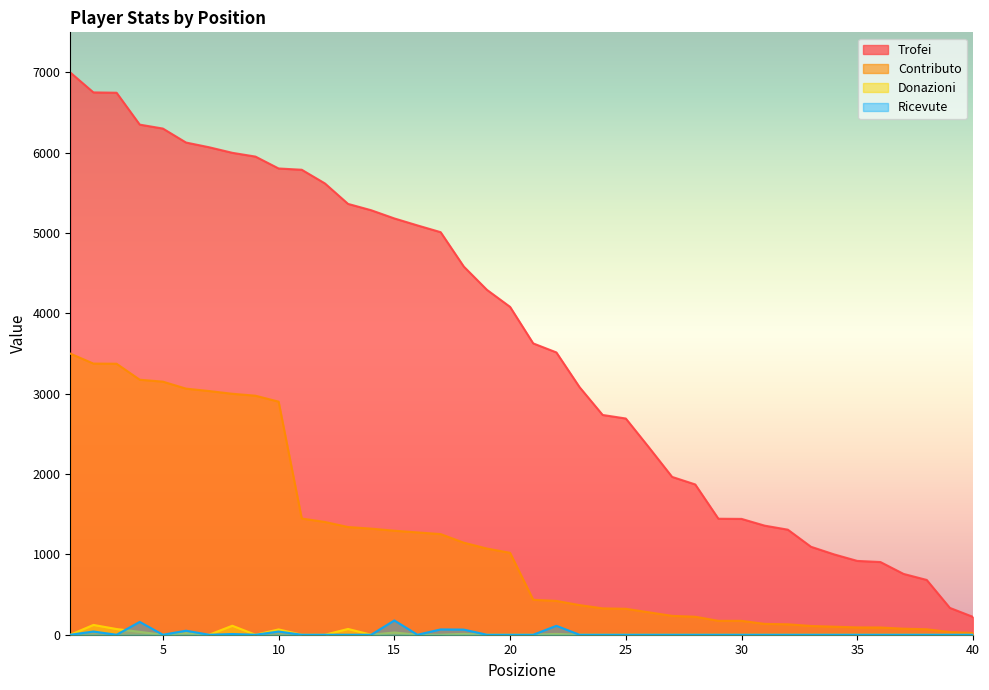

How many lines are shown in the chart?

4